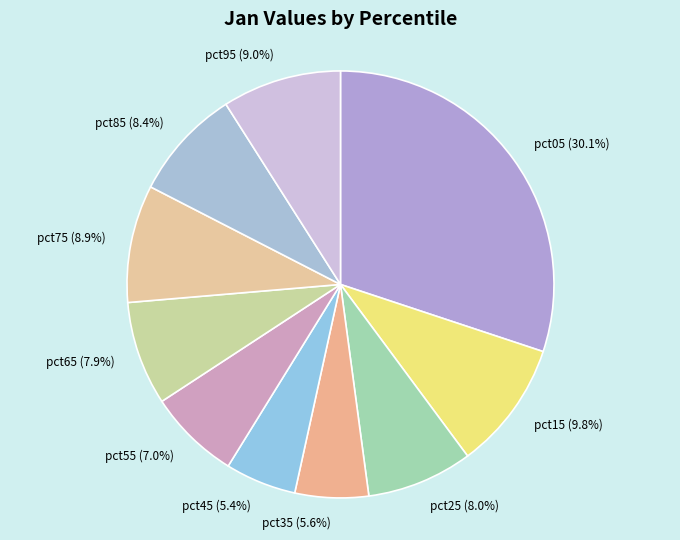

Approximately how many times larger is the value at pct65 compared to pct05?

0.3